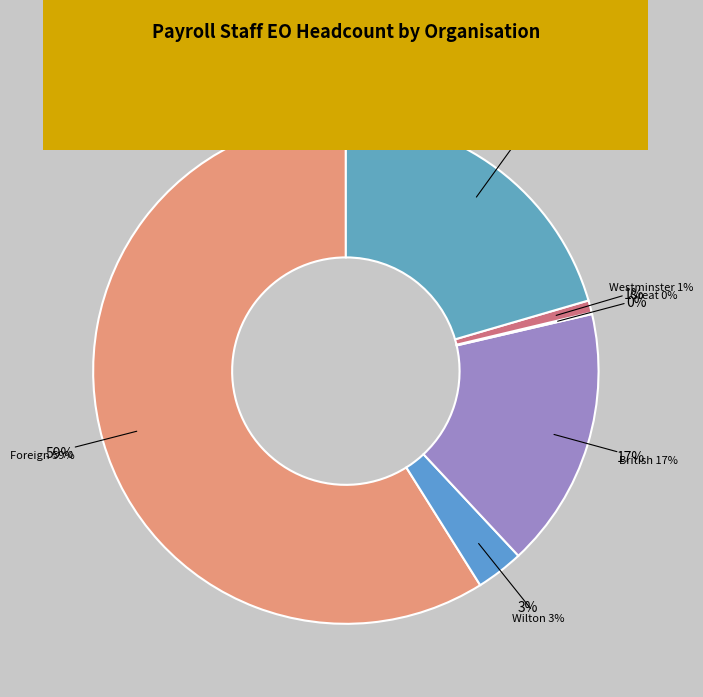

Which slice is the smallest?

Marshall Aid Commemoration Commission